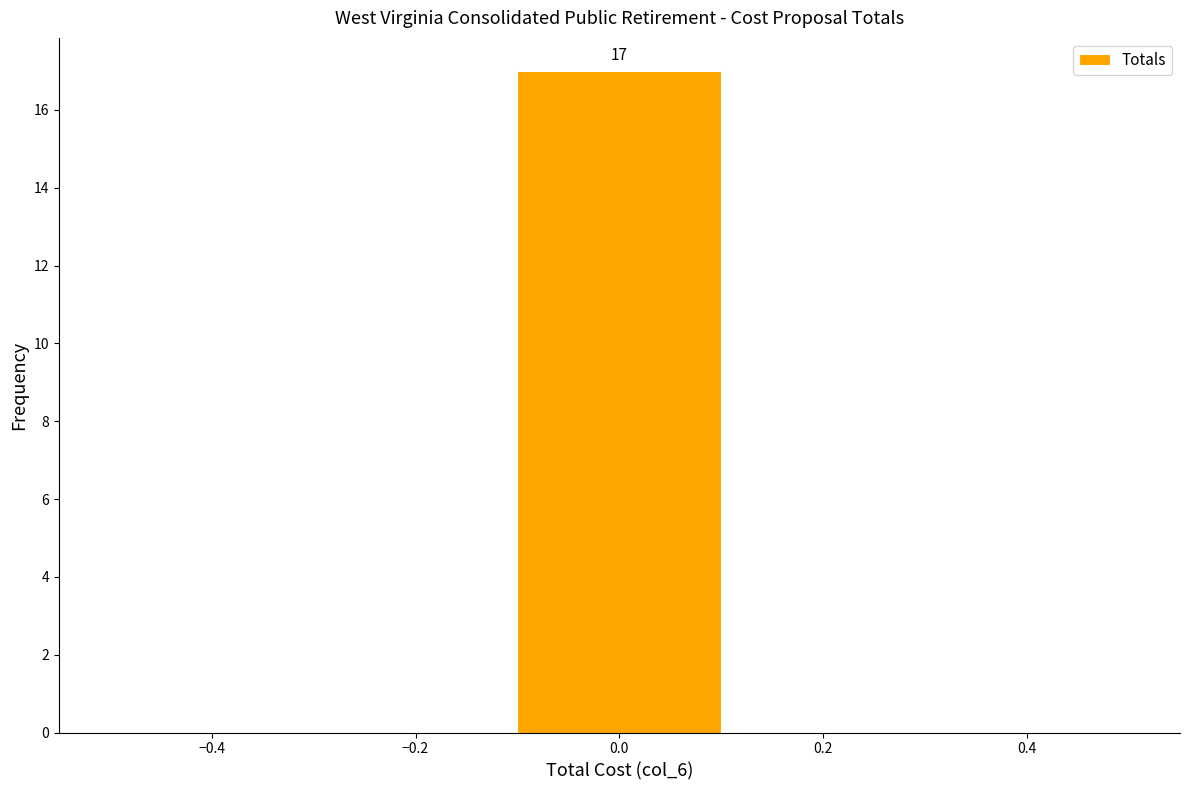

Which range on the x-axis has the tallest bar?

-0.1 to 0.1